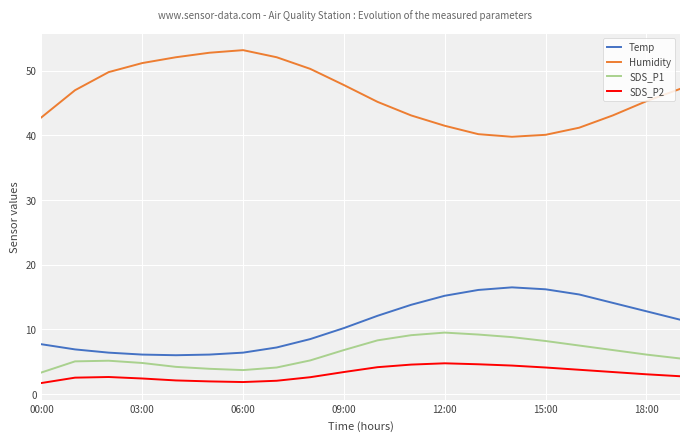

How many values in the SDS_P2 series are below 3?

10